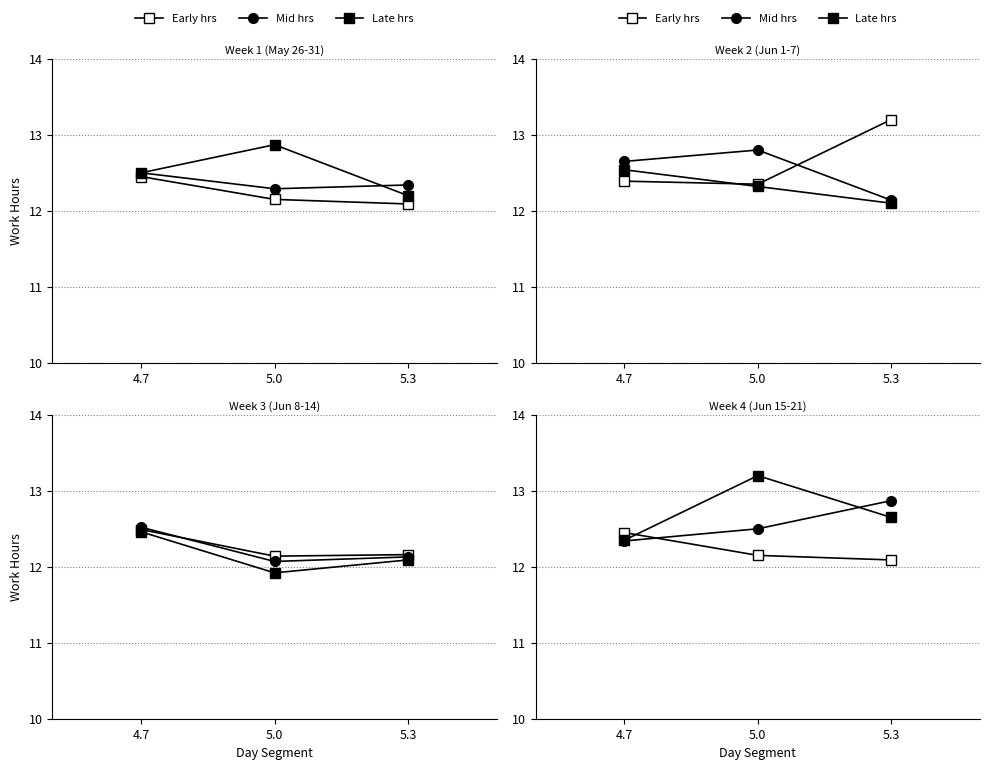

Rank the series by their average value, from highest to lowest.

Late, Mid, Early